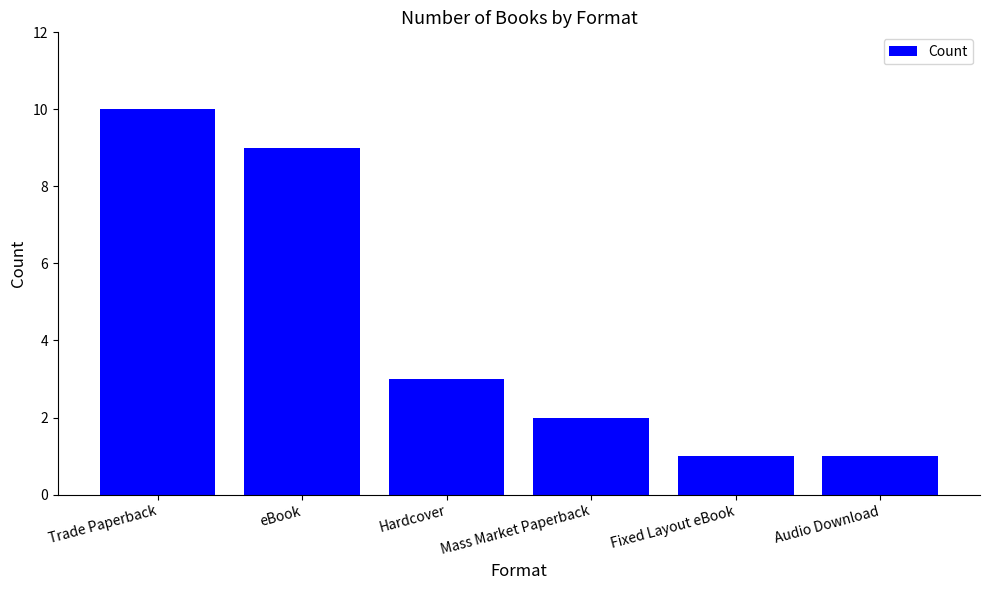

The value at eBook is 9. True or false?

True